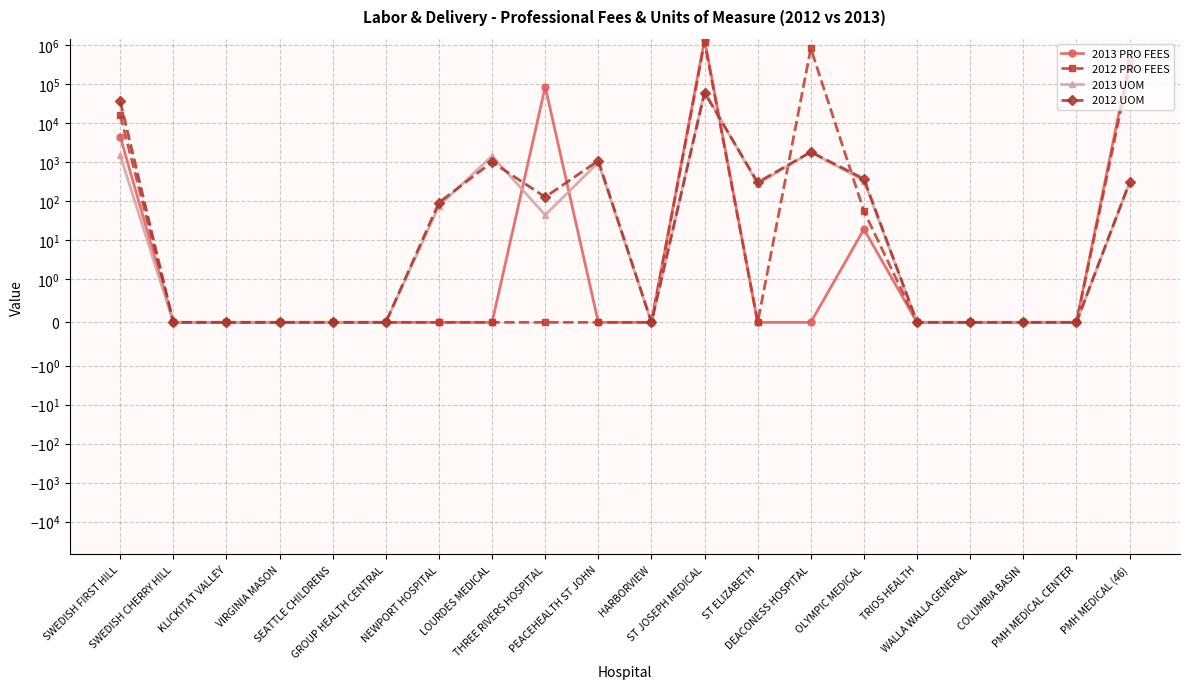

Is it true that 2013 PRO FEES equals 0 at PEACEHEALTH ST JOHN?

True